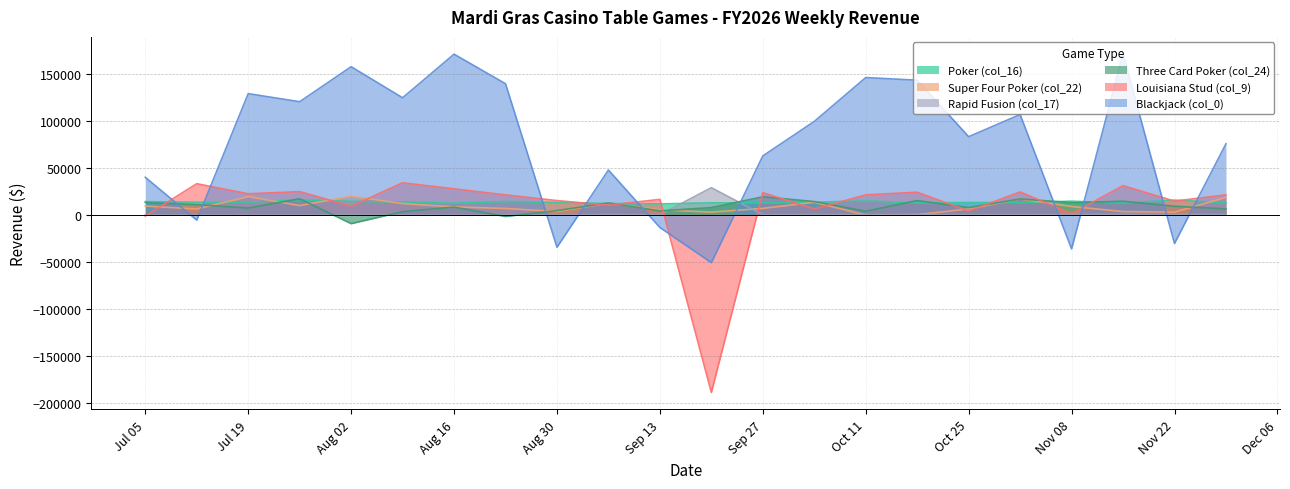

How many values in the Louisiana Stud (col_9) series exceed 21428?

10